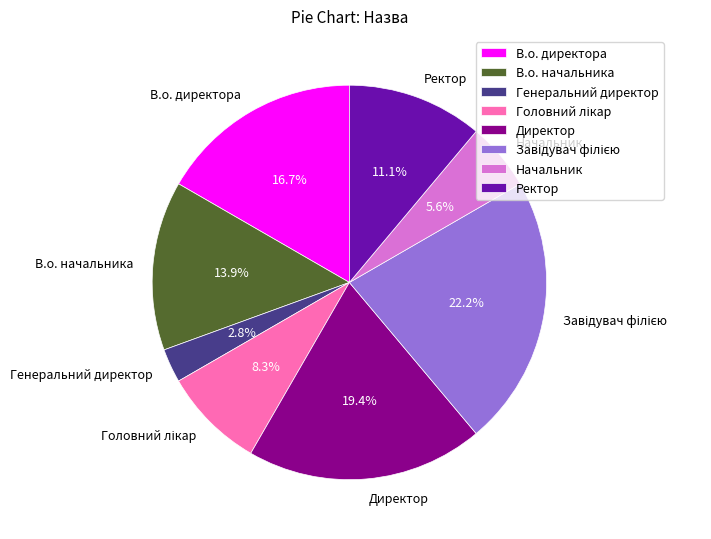

To the nearest percent, what is the difference between the largest and smallest slice percentages?

19%